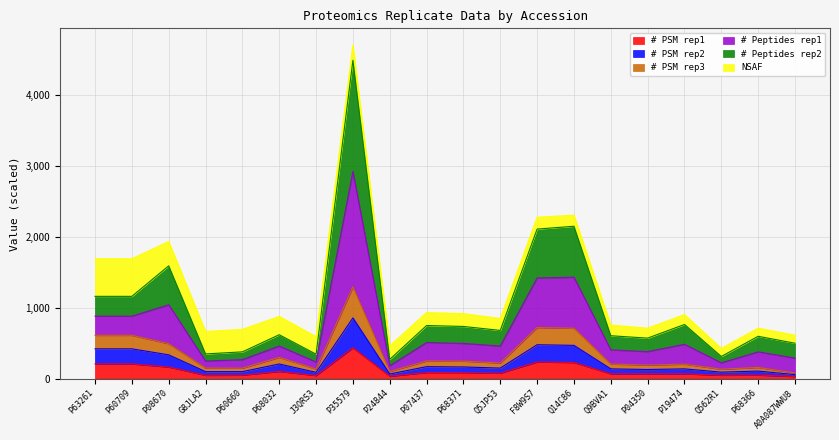

At which category is the sum across all series the highest?

P35579